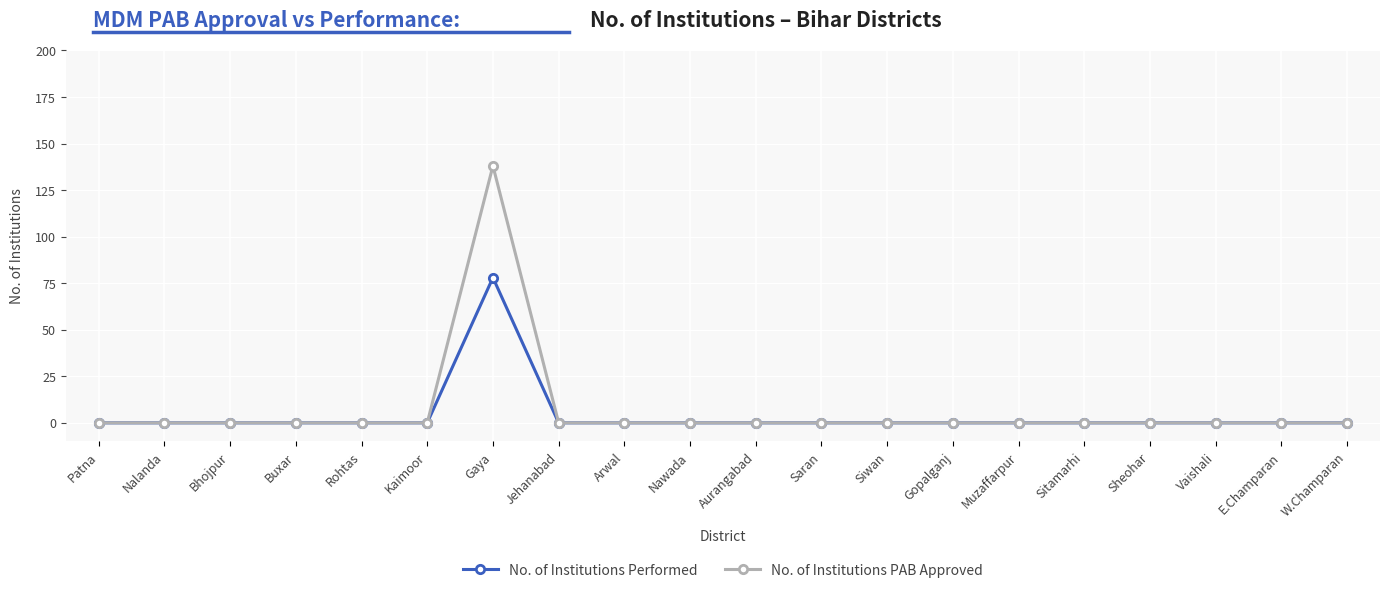

Rank the series by their maximum value, from highest to lowest.

No. of Institutions PAB Approved, No. of Institutions Performed